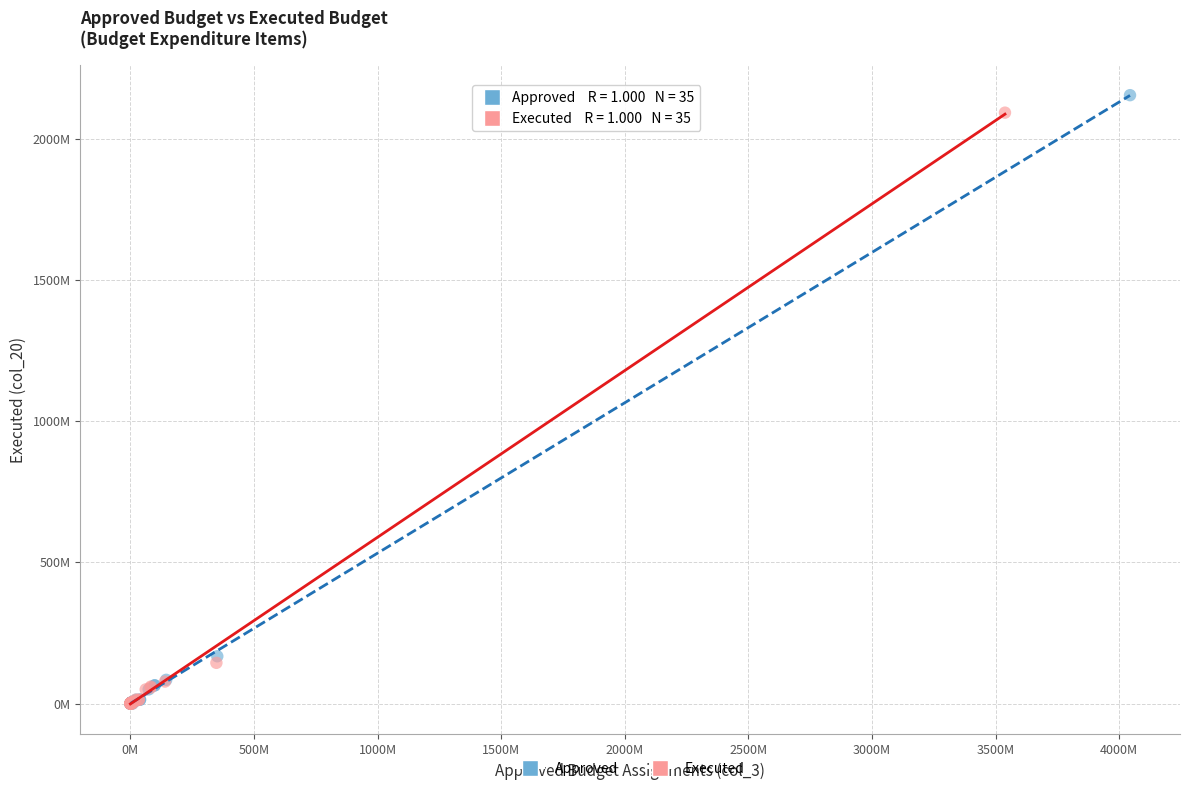

Which series has the widest spread of Y values?

Approved